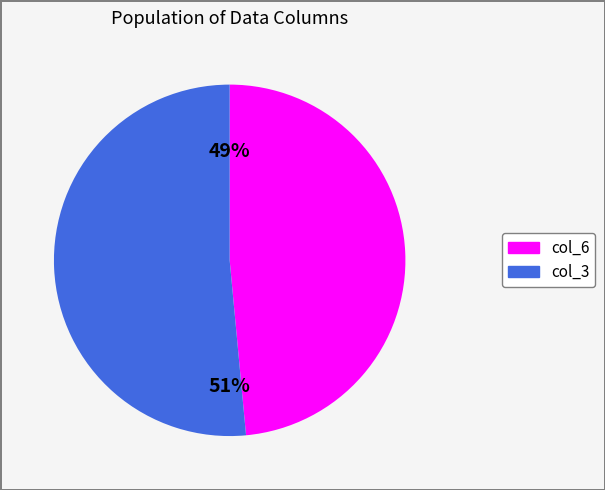

To the nearest percent, what is the combined percentage of col_3 and col_6?

100%